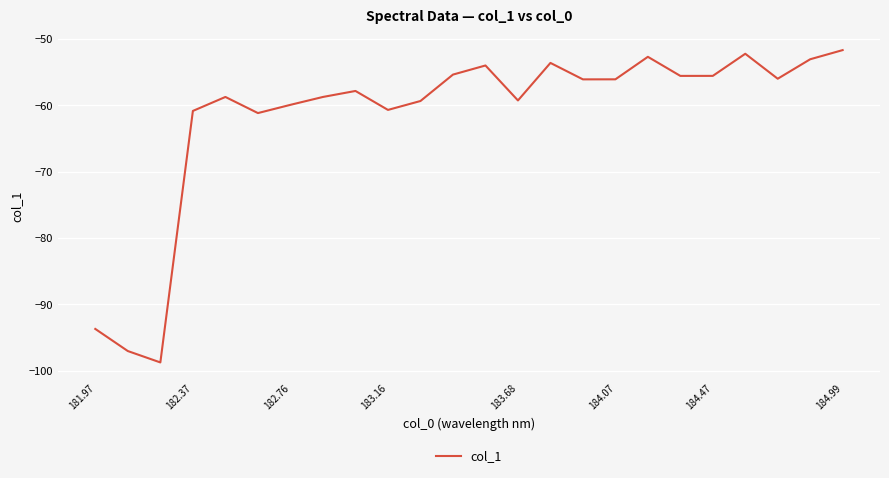

What is the greatest value displayed?

-51.7